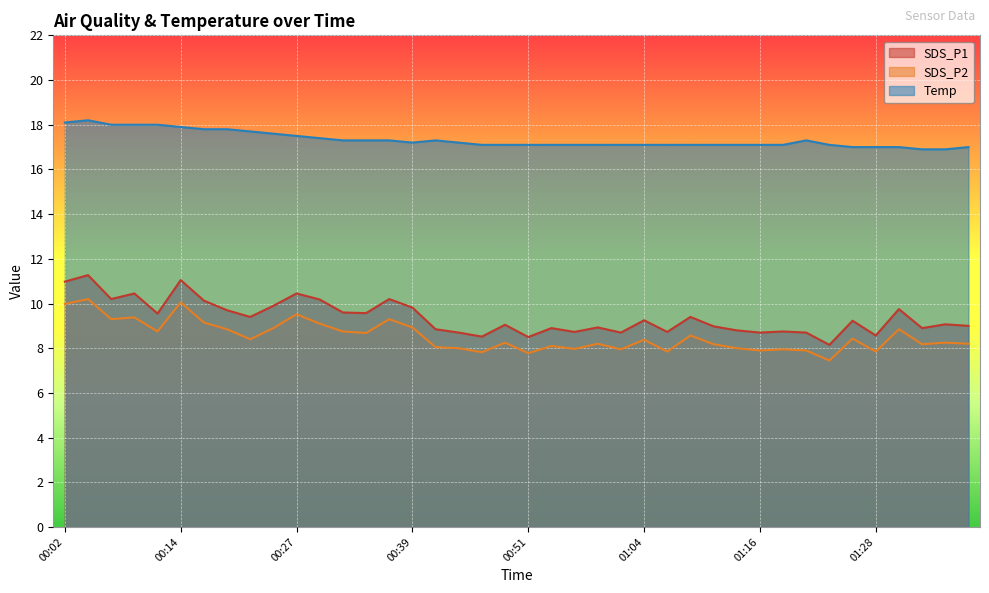

What is the difference between the SDS_P1 values at 00:17 and 00:41?

1.3